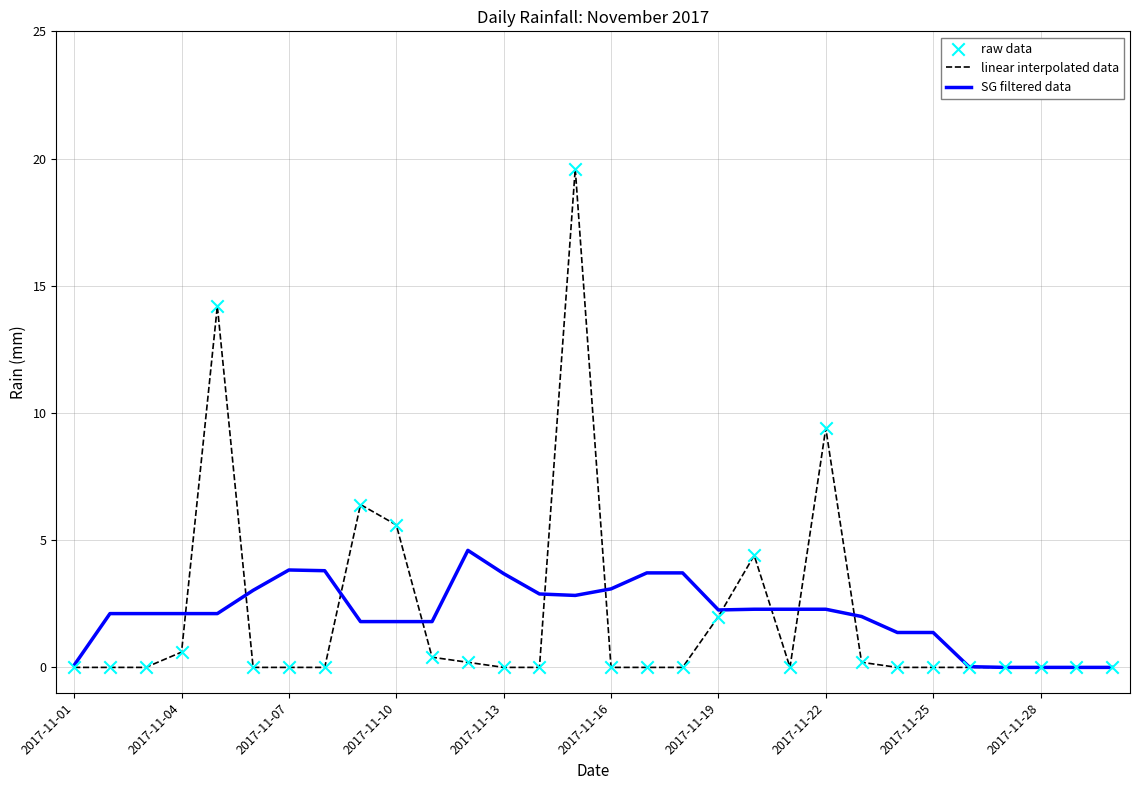

List the series in order of their peak value, lowest first.

SG filtered data, linear interpolated data